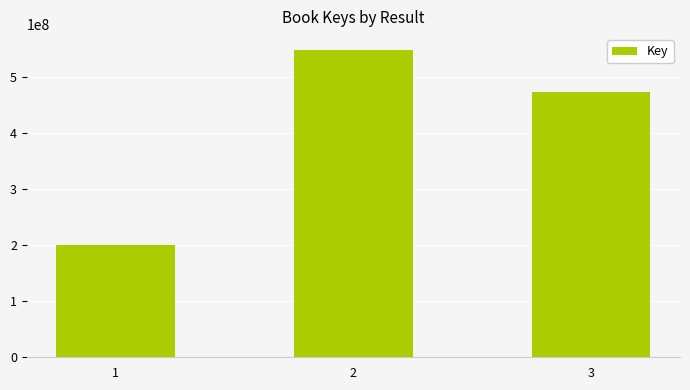

How many bars are there in total?

3